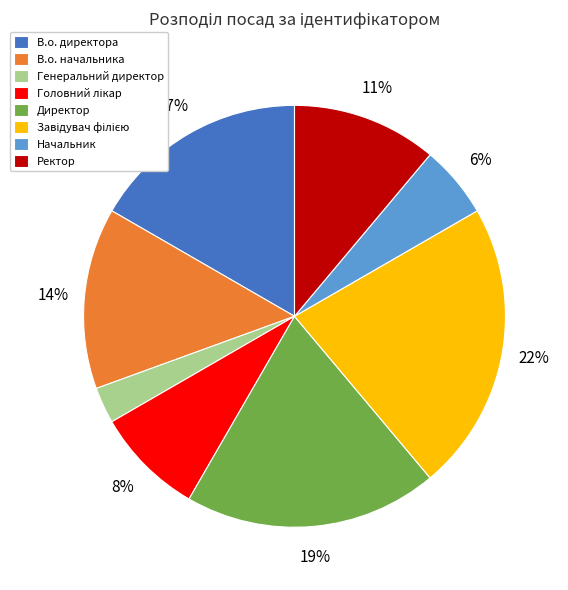

Between В.о. директора and Генеральний директор, which is larger?

В.о. директора